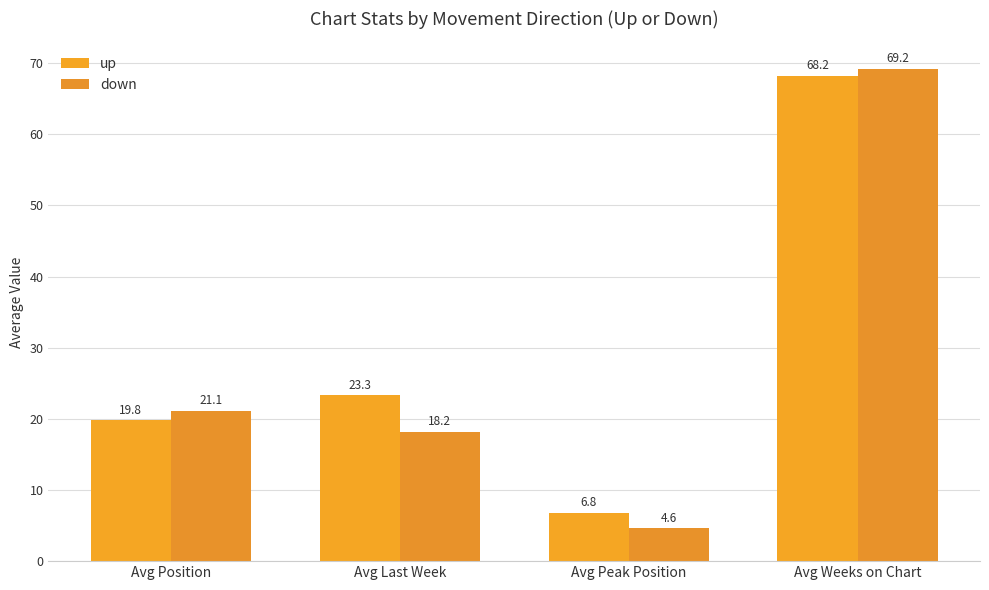

What position from the left is Avg Weeks on Chart?

4